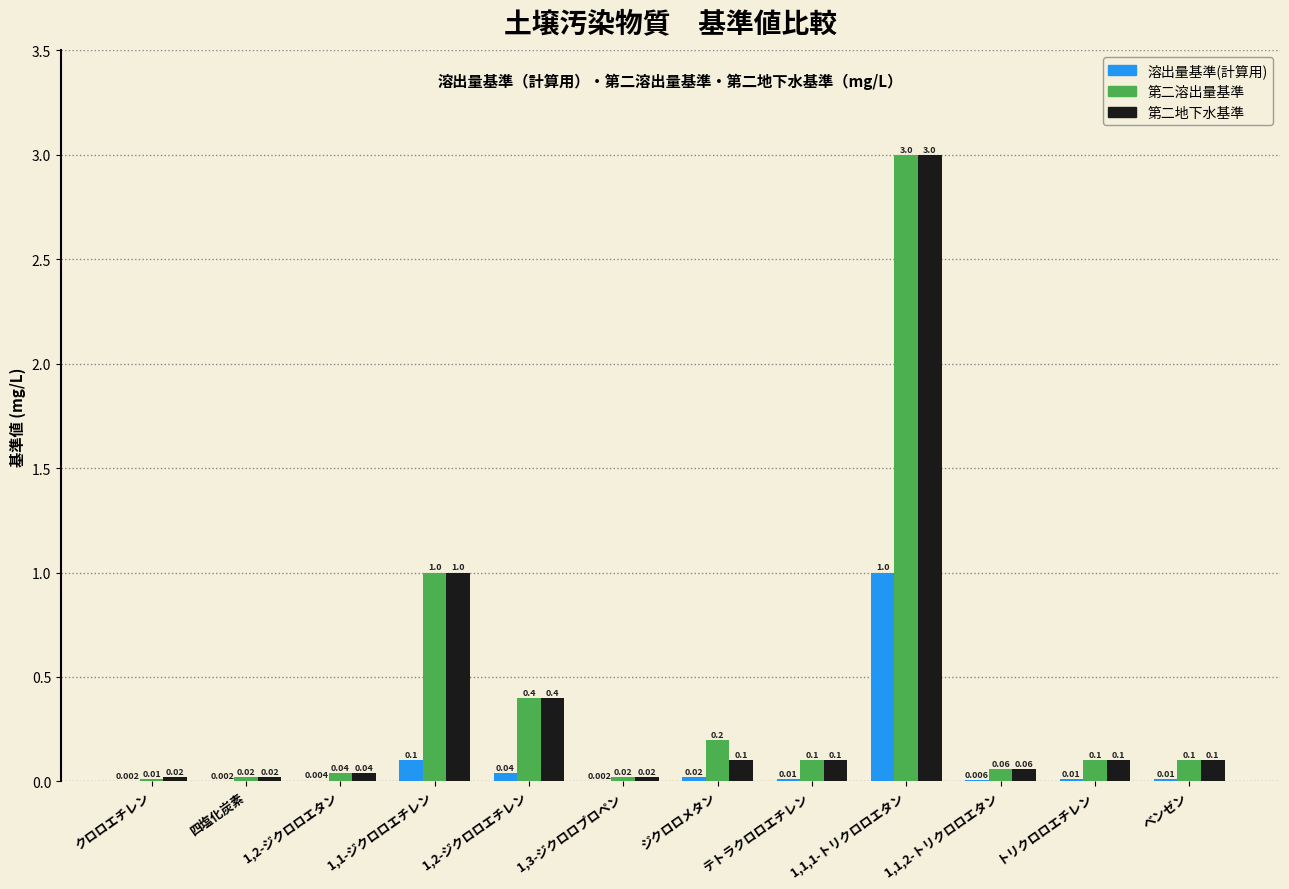

What are all the series names shown in the legend?

溶出量基準(計算用), 第二溶出量基準, 第二地下水基準